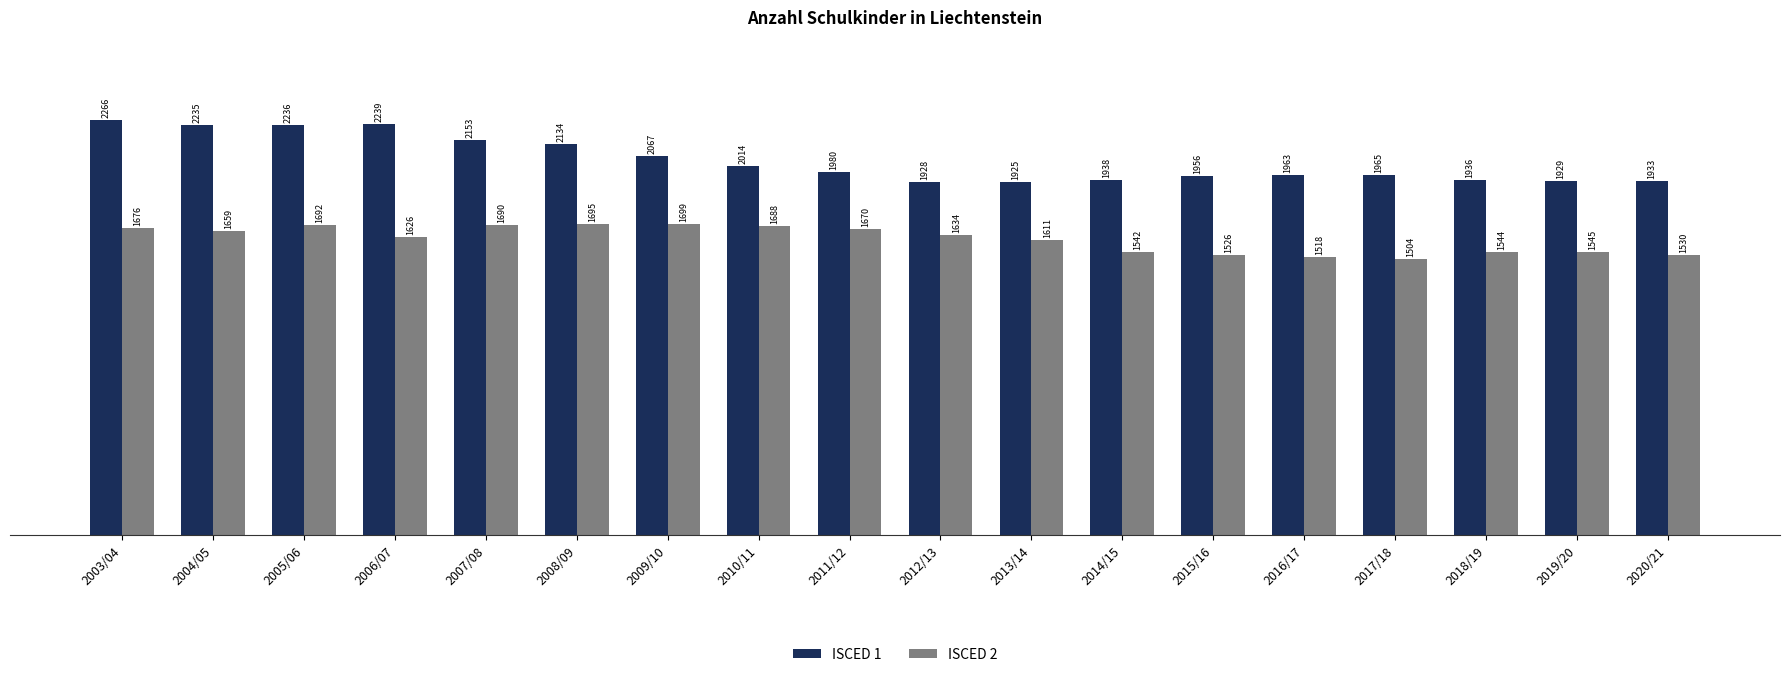

What is the sum of all ISCED 1 values?

36797